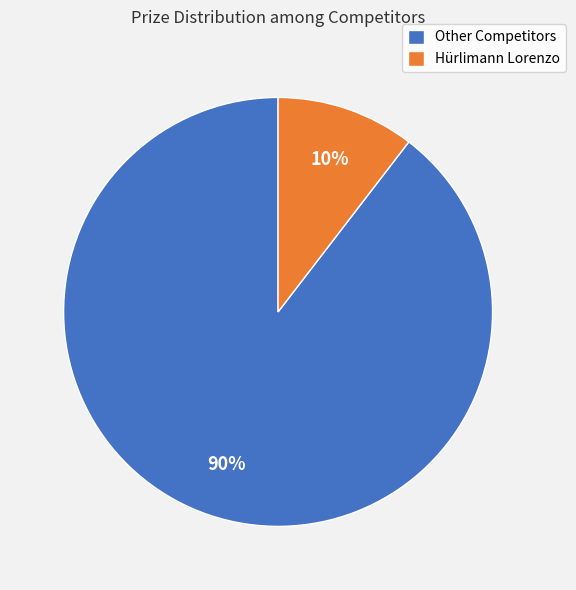

Is there a majority slice in this chart?

Yes